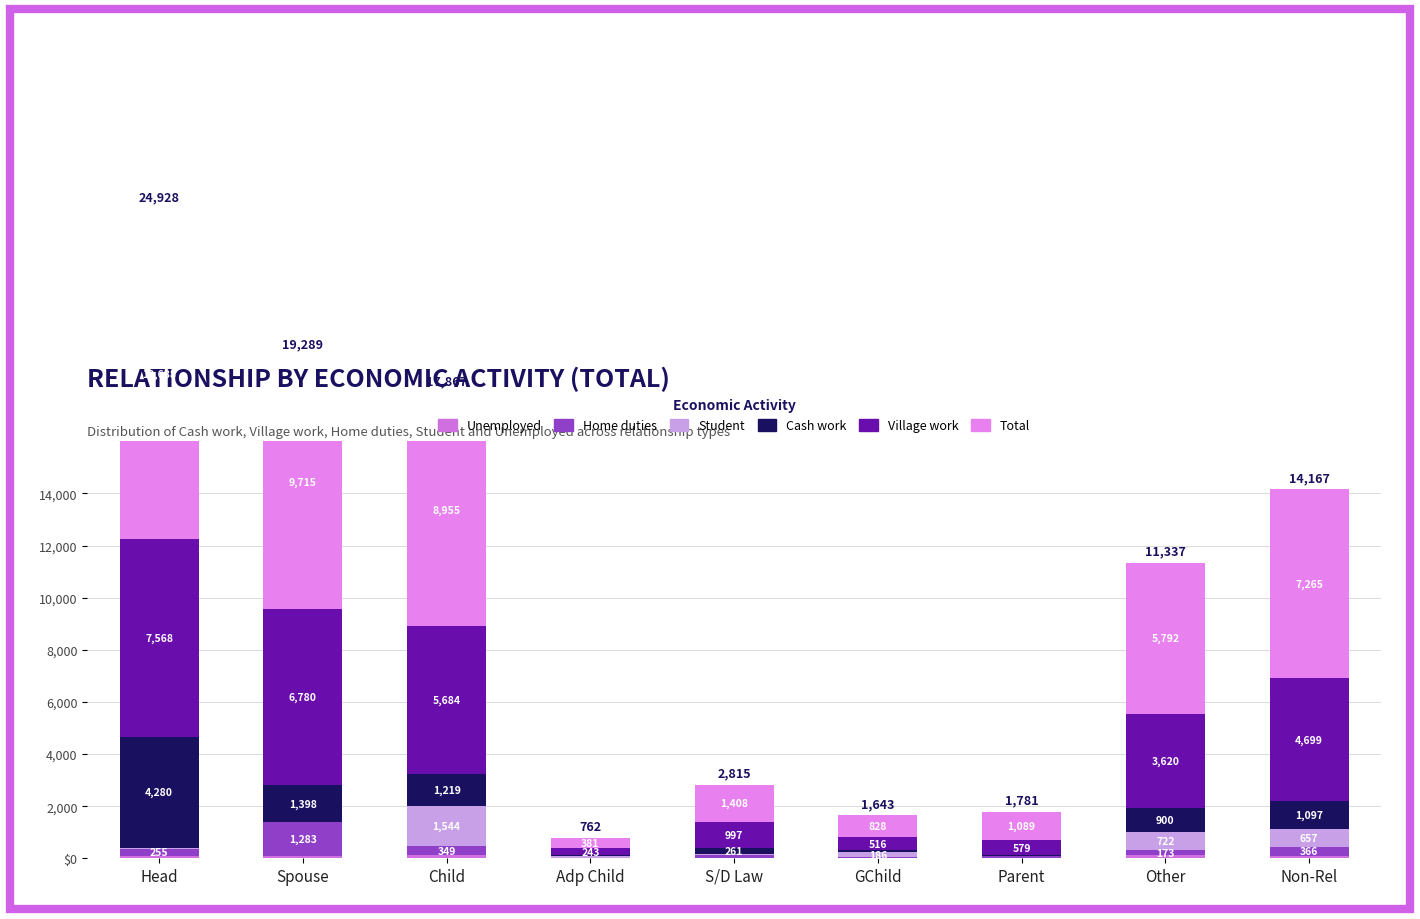

What position from the right is Head?

9